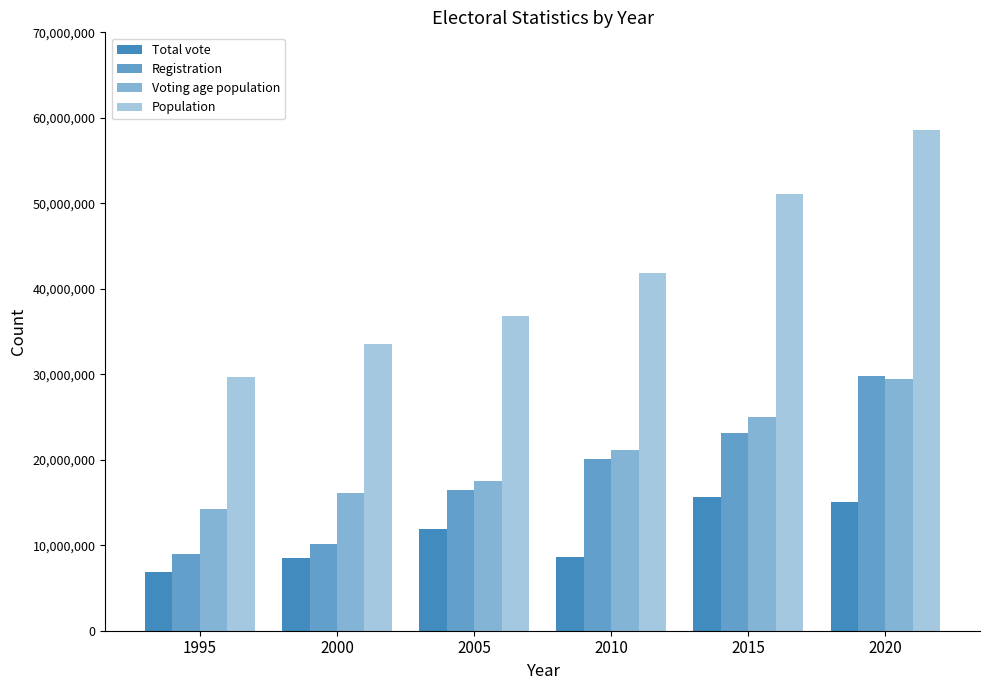

How many categories are shown in the chart?

6